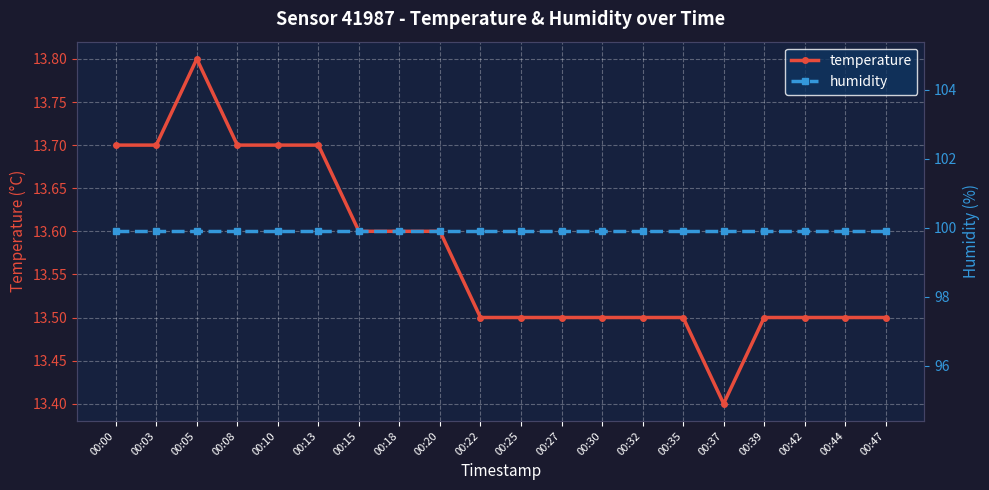

Reading right to left, extract all data points from this chart.

temperature: 13.5	13.5	13.5	13.5	13.4	13.5	13.5	13.5	13.5	13.5	13.5	13.6	13.6	13.6	13.7	13.7	13.7	13.8	13.7	13.7
humidity: 99.9	99.9	99.9	99.9	99.9	99.9	99.9	99.9	99.9	99.9	99.9	99.9	99.9	99.9	99.9	99.9	99.9	99.9	99.9	99.9